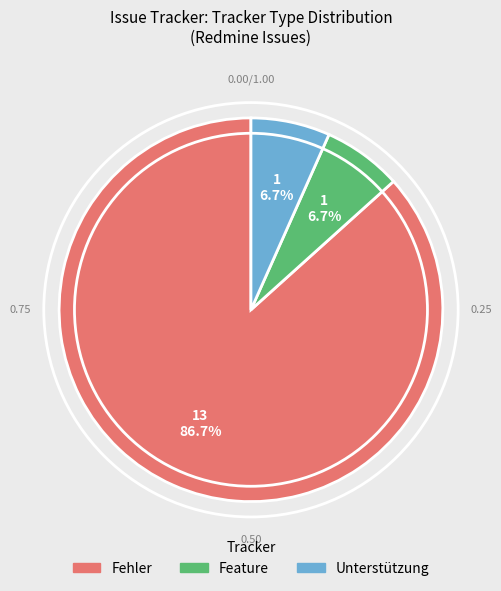

Which slice is the largest?

Fehler